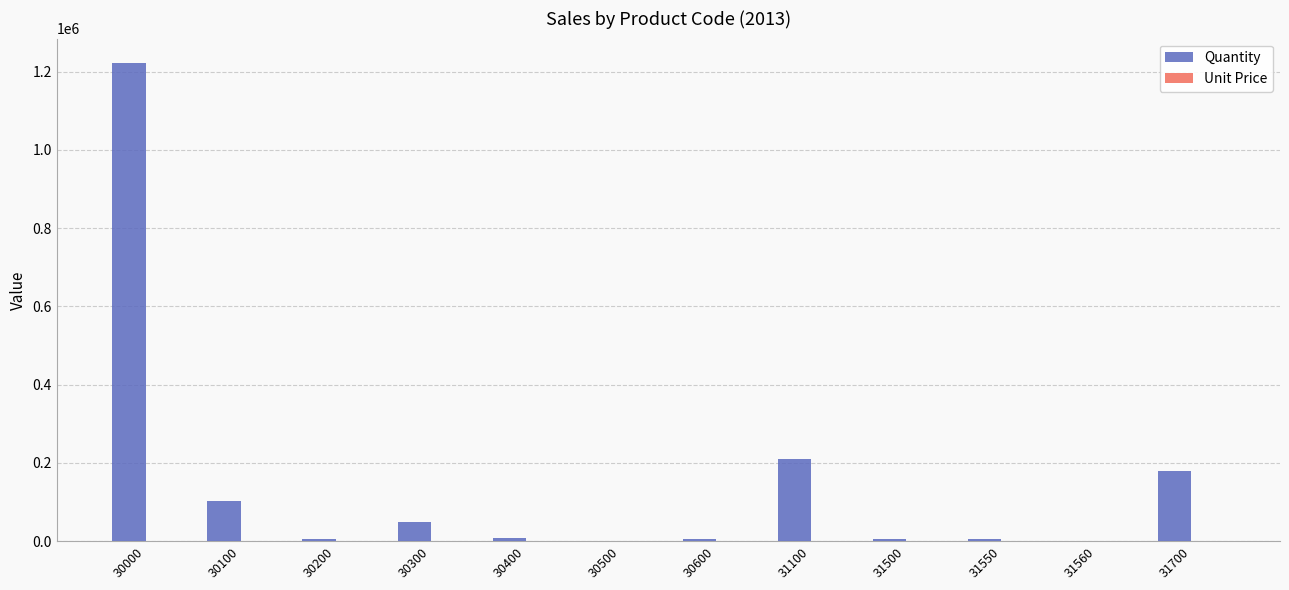

The Quantity series shows 41979 at 30100. True or false?

False